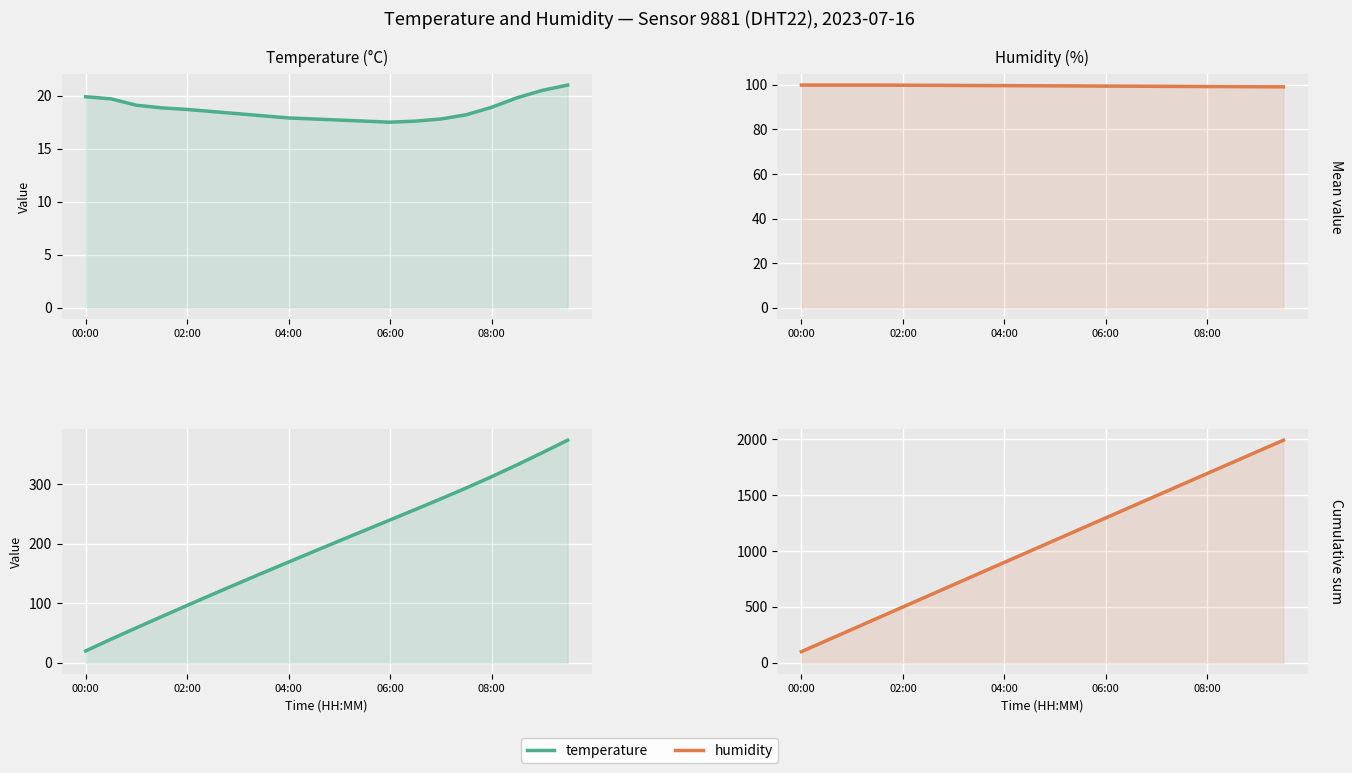

What are all the series names shown in the legend?

temperature, humidity